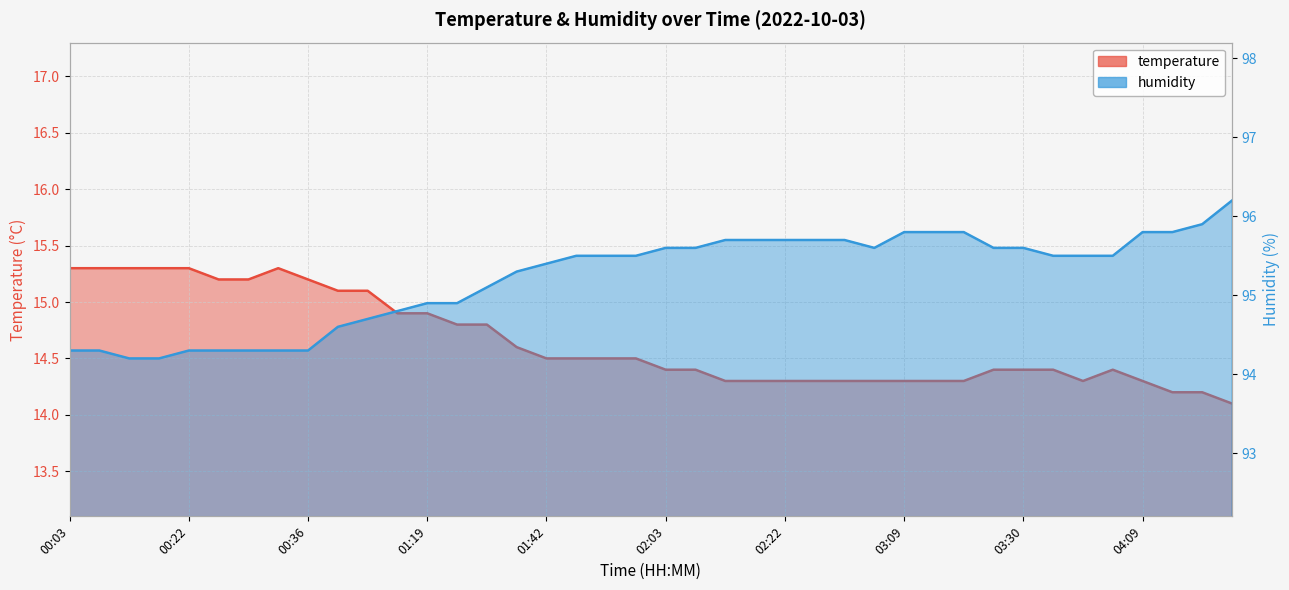

The value of temperature at 01:42 is 14.5. True or false?

True